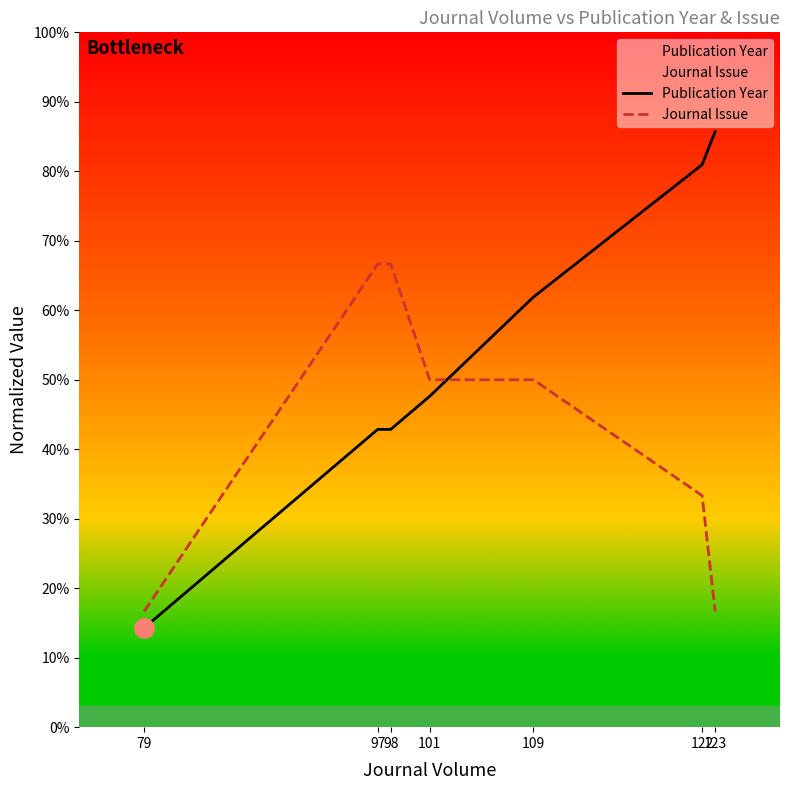

True or false: Publication Year and Journal Issue intersect in this chart.

True